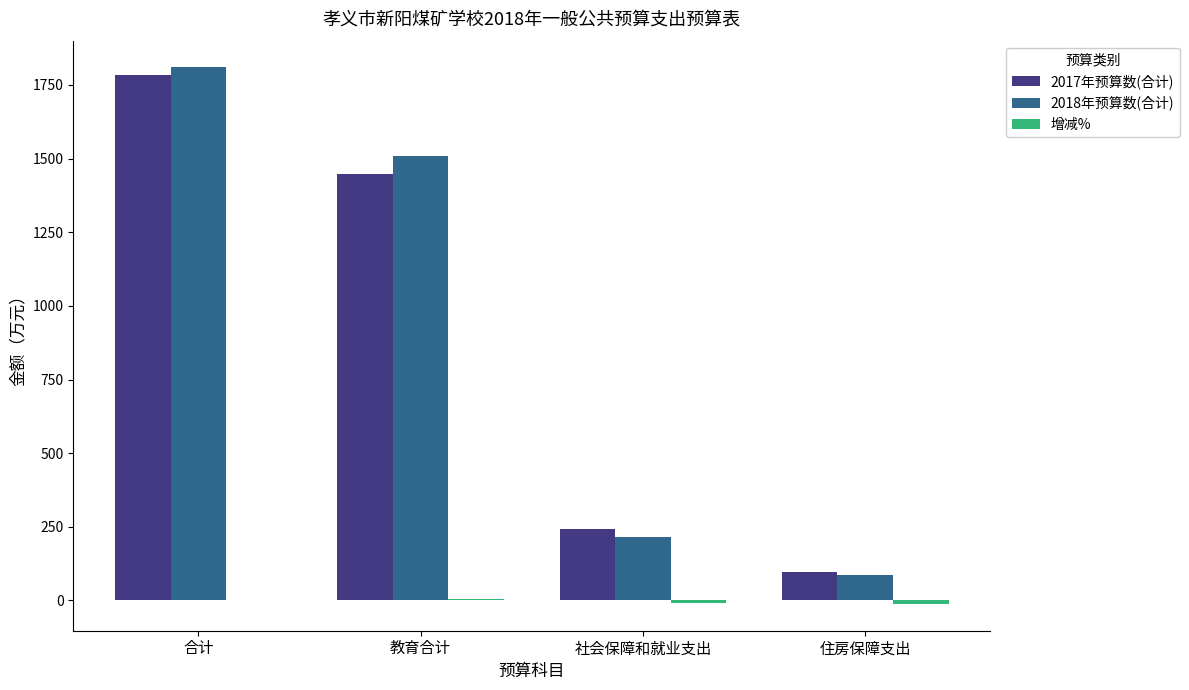

Count the number of categories in the chart.

4